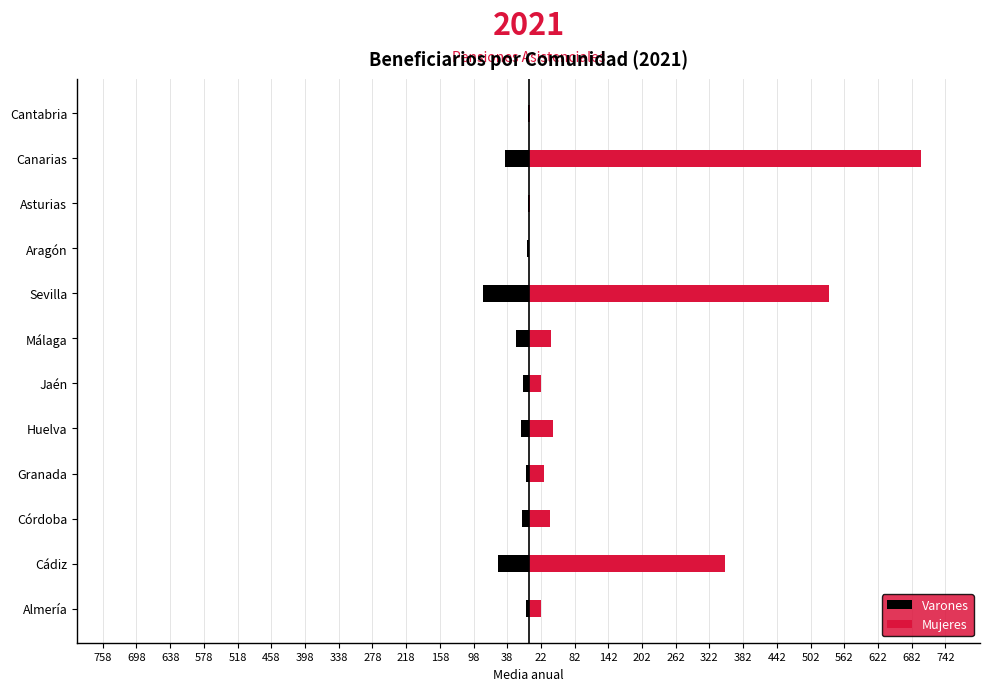

What is the difference between the maximum and minimum values in the Mujeres series?

697.9